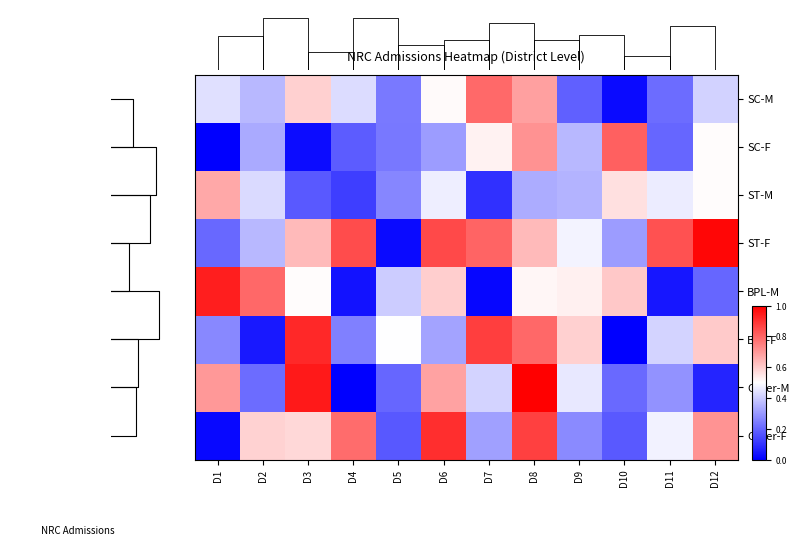

The value of ST-F at D8 is 0.8. True or false?

False